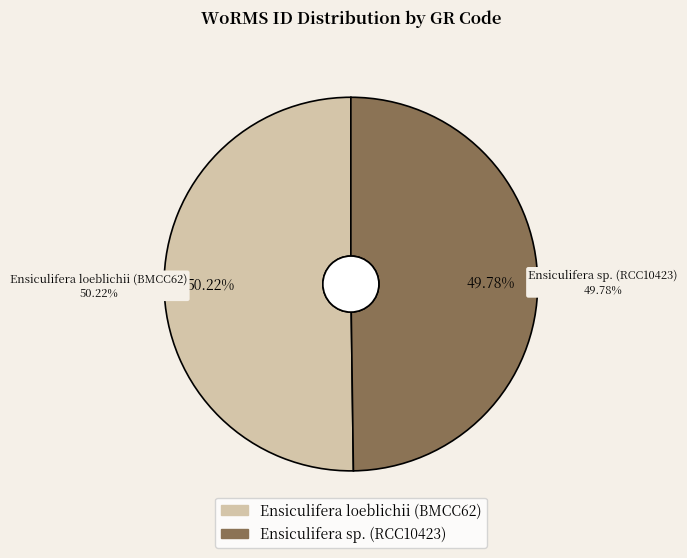

To the nearest percent, what percentage of the pie is Ensiculifera sp. (RCC10423)?

50%